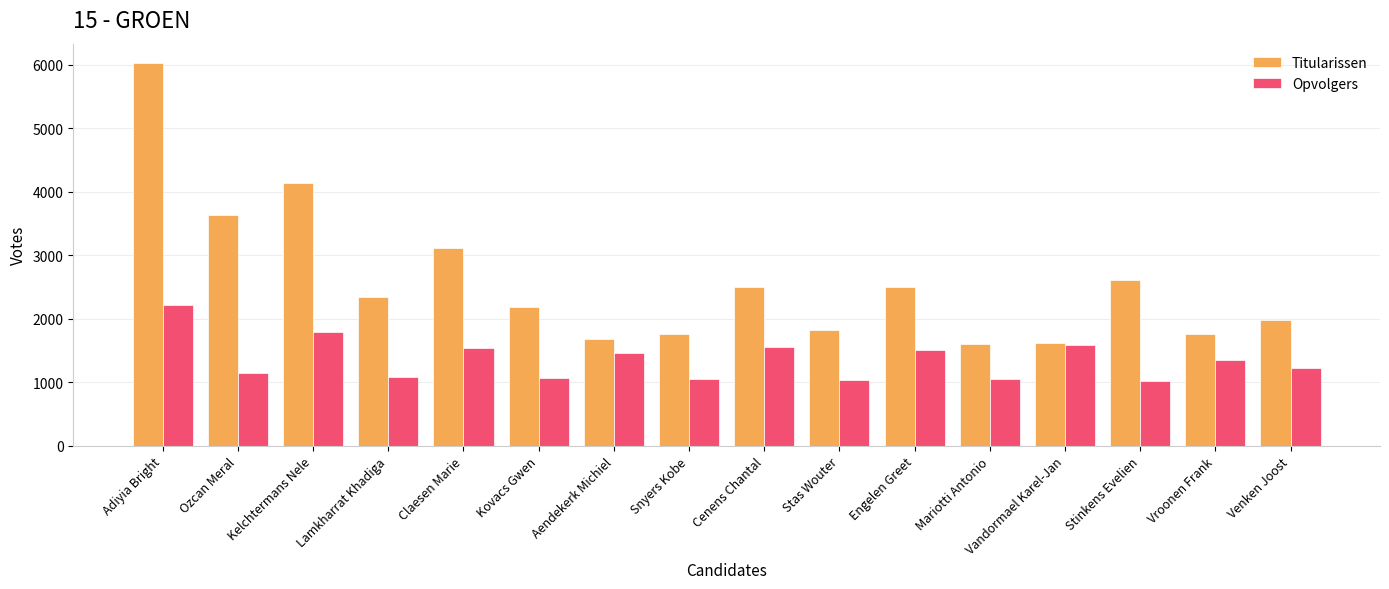

What is the highest value of the Opvolgers series?

2222